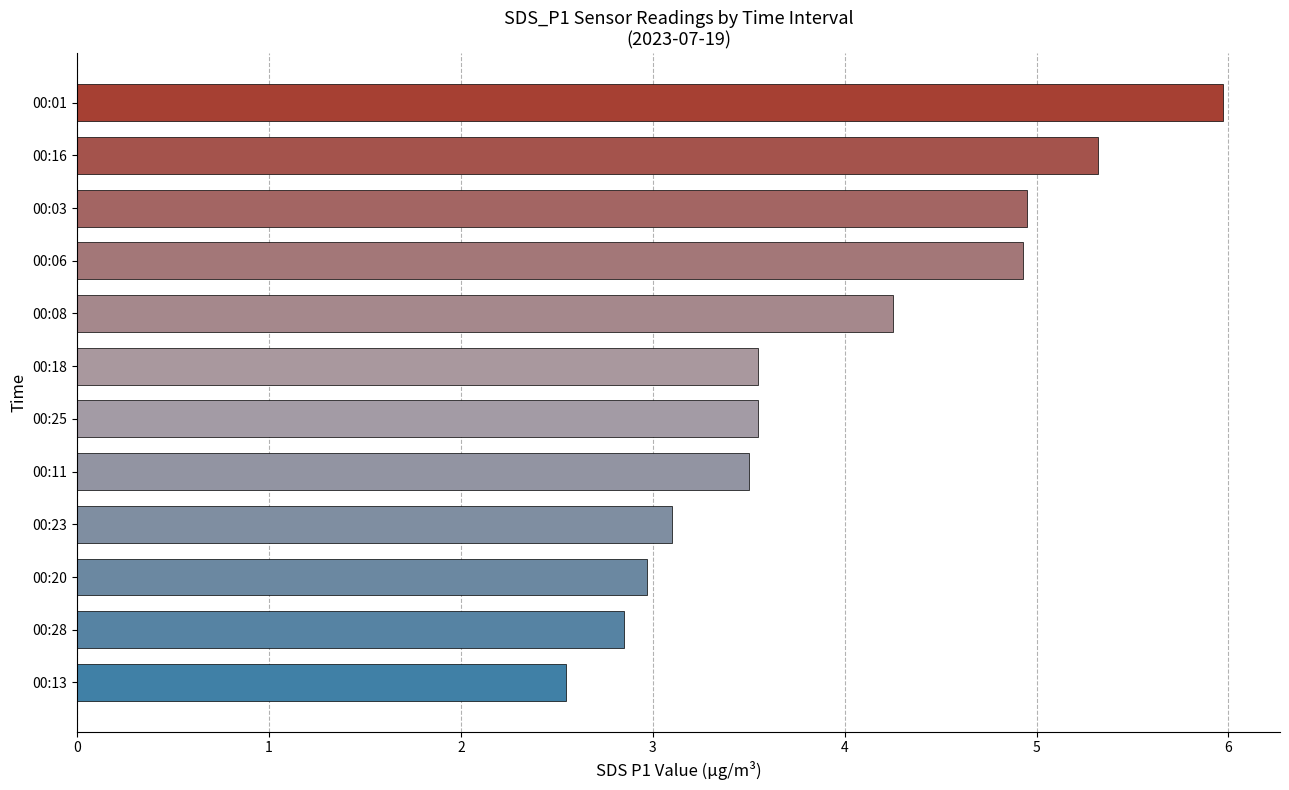

Are the bars grouped side by side (vs. stacked)?

No